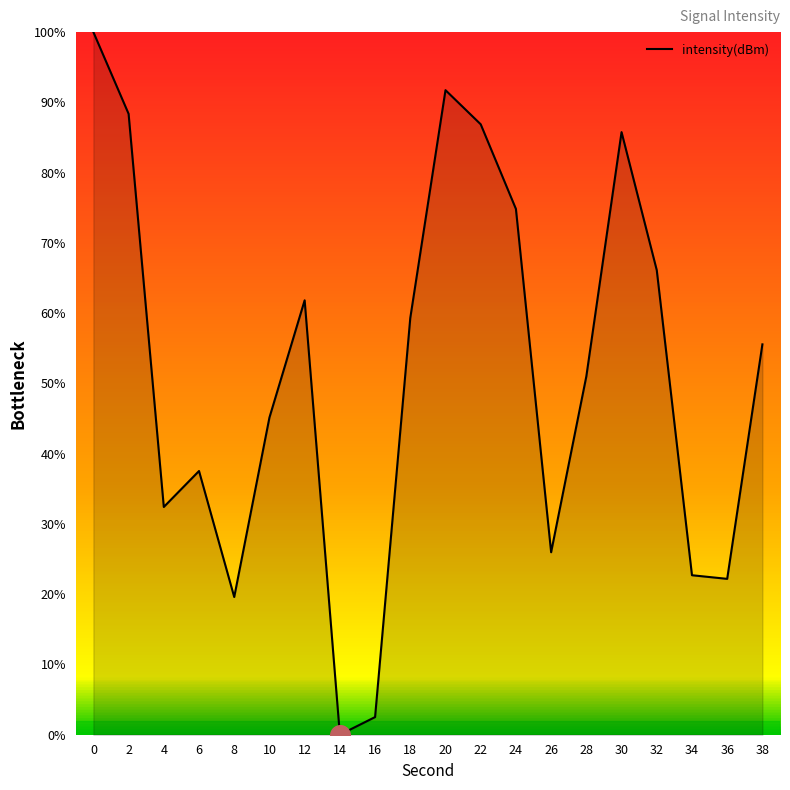

What is the ratio of the value at 2 to the value at 4?

2.7